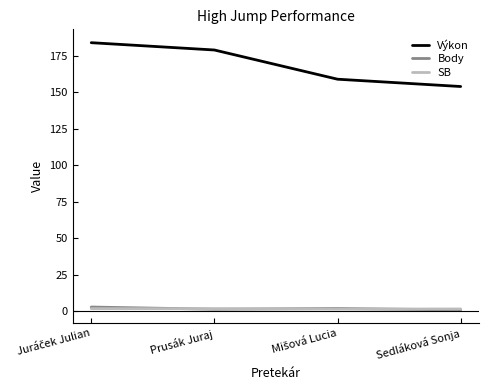

Which series has the largest total across all categories?

Výkon